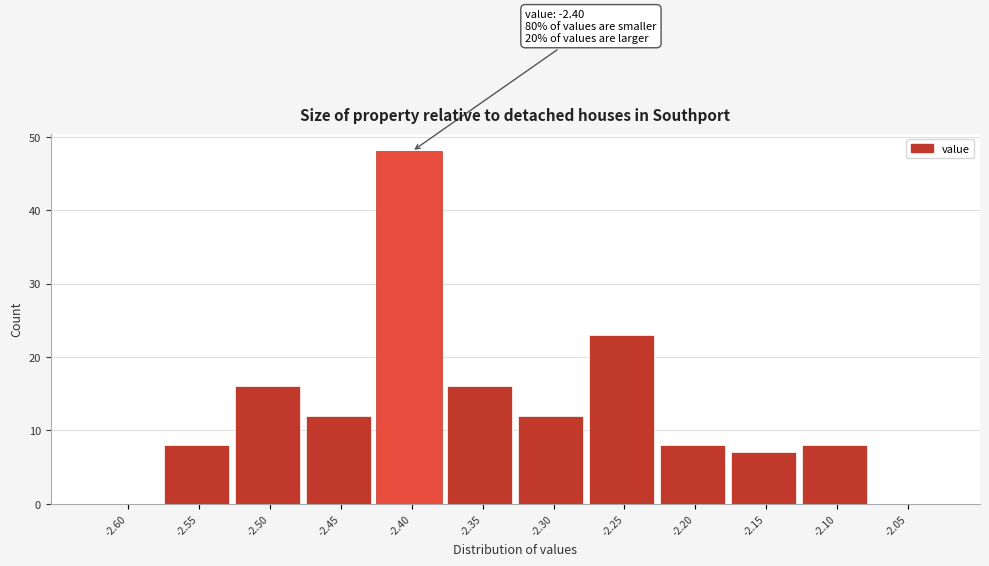

Reading left to right, what are all the values shown in this chart?

-2.60=0	-2.55=8	-2.50=16	-2.45=12	-2.40=48	-2.35=16	-2.30=12	-2.25=23	-2.20=8	-2.15=7	-2.10=8	-2.05=0